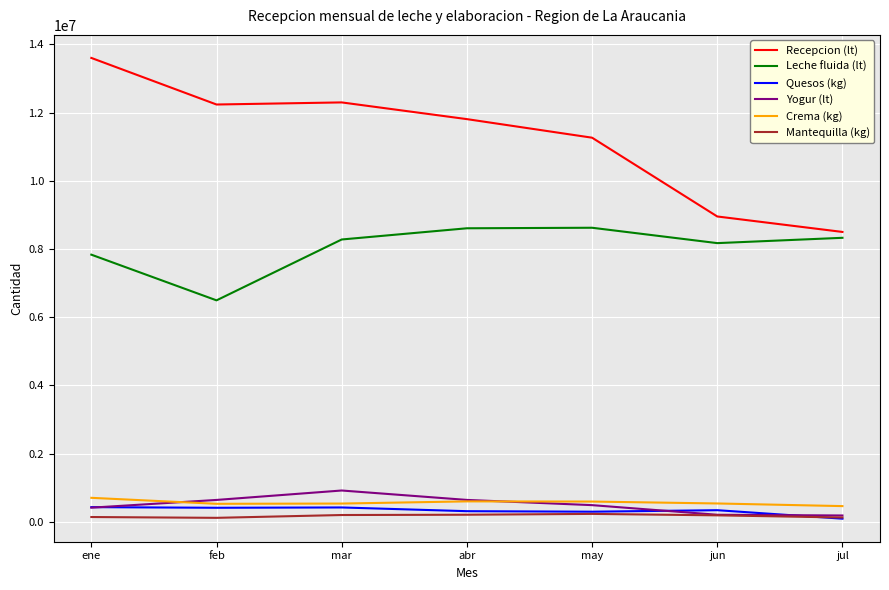

What is the spread (max minus min) of values at feb?

12119642